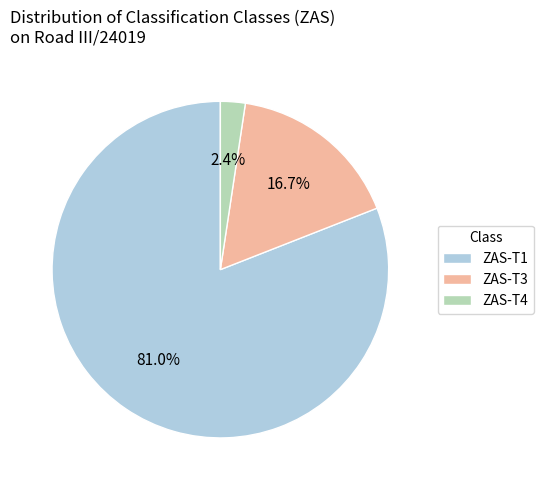

What percentage is the ZAS-T1 slice, to the nearest percent?

81%